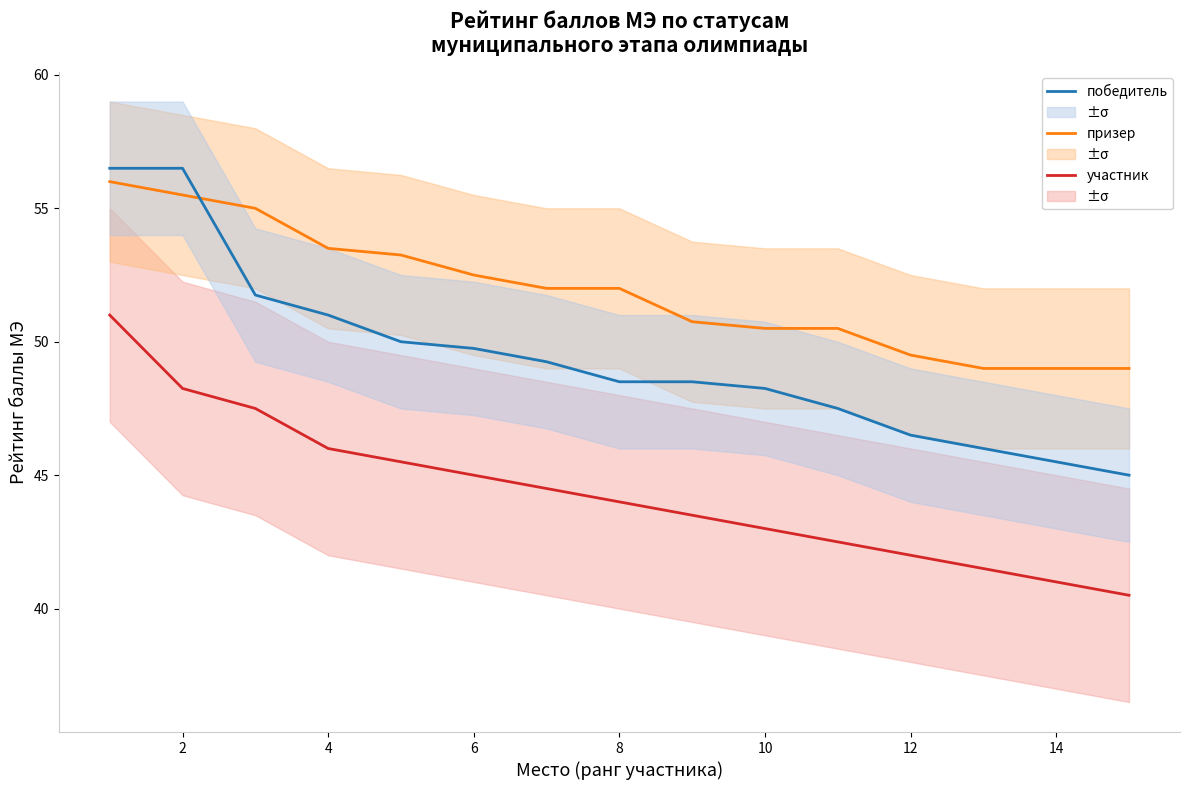

What is the sum of all победитель values?

740.5